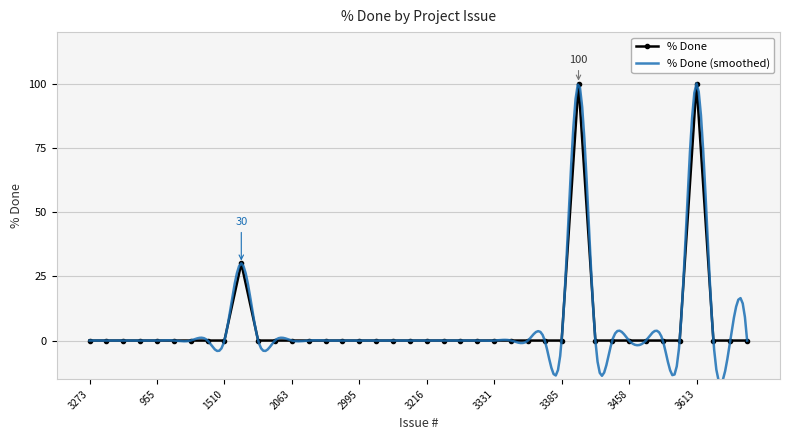

At which category does the chart reach its peak across all series?

3402